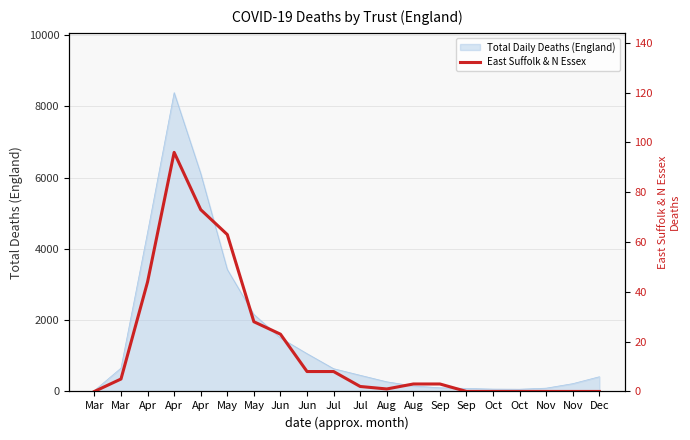

Count the number of categories in the chart.

20